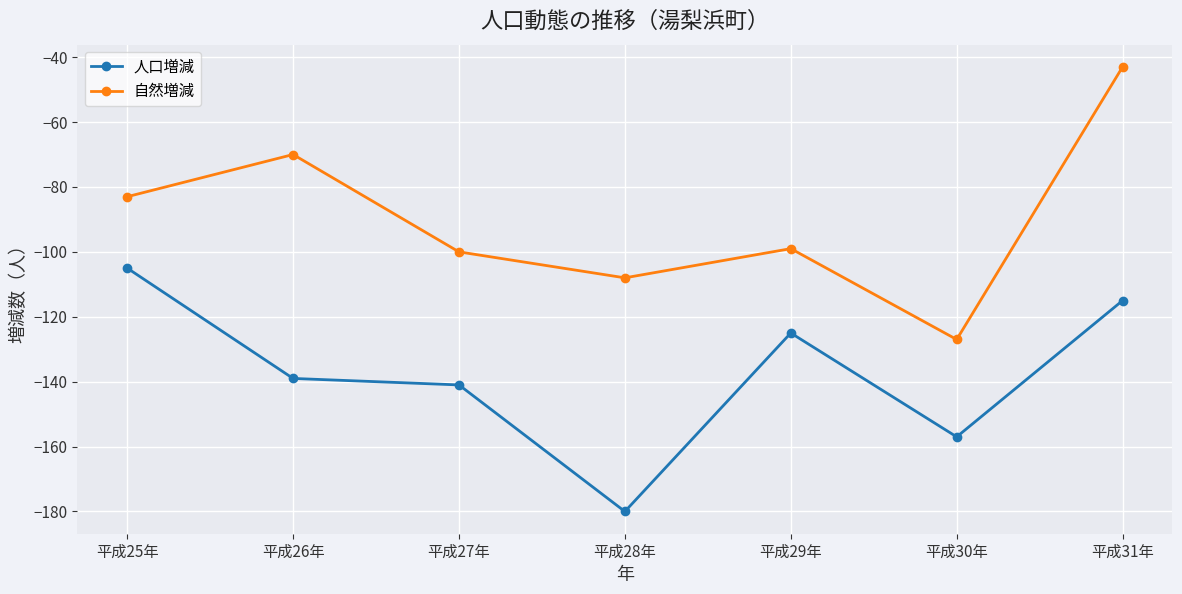

True or false: 人口増減 and 自然増減 cross at least once.

False